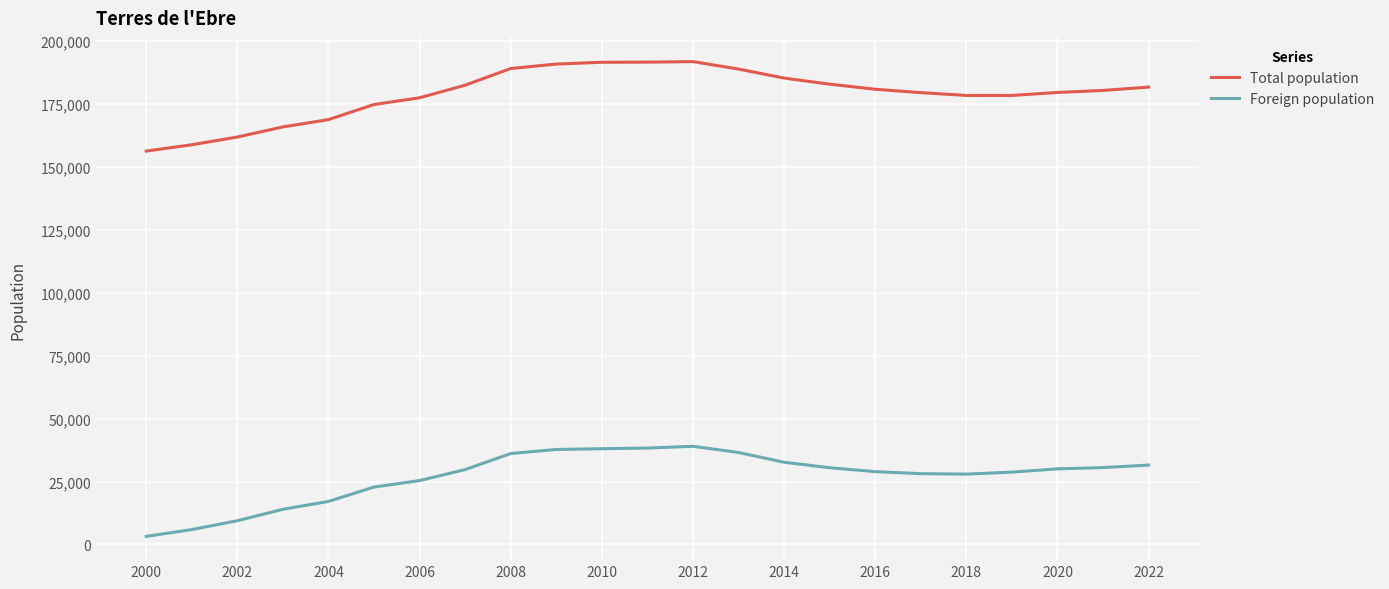

True or false: Total population and Foreign population cross at least once.

False